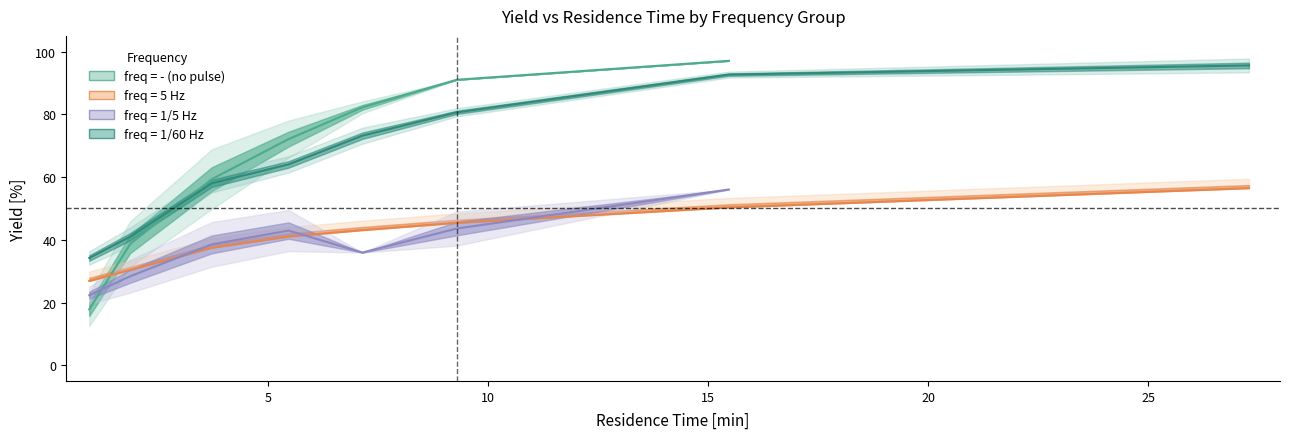

At which label is average closest to 57?

14